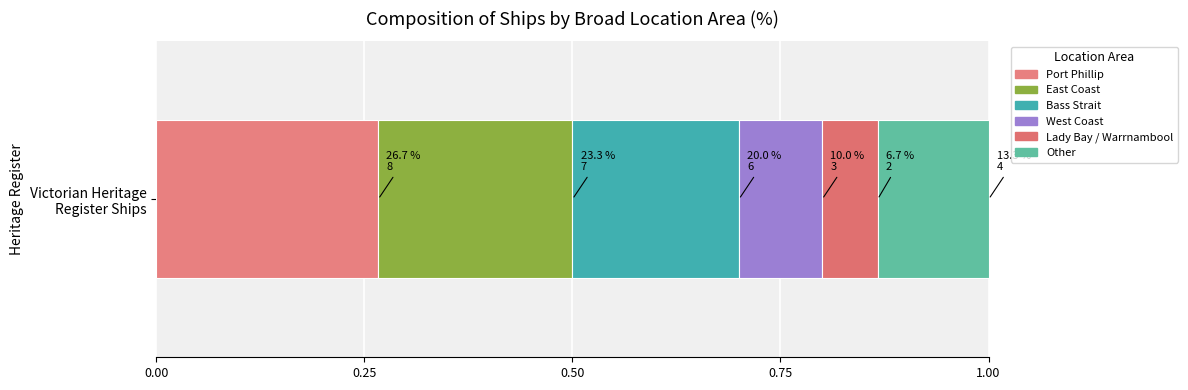

How many distinct data groups are displayed?

6